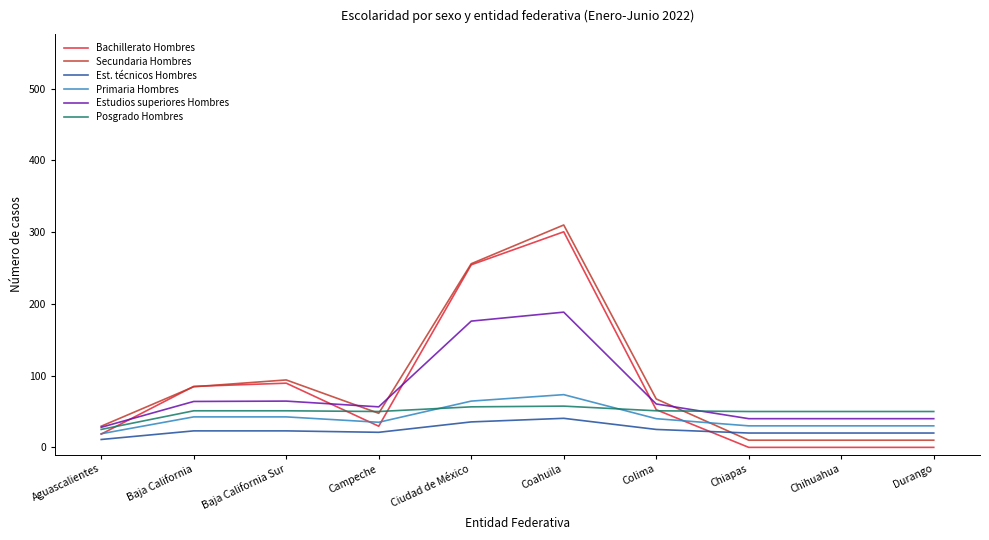

Does the chart have visible grid lines?

No